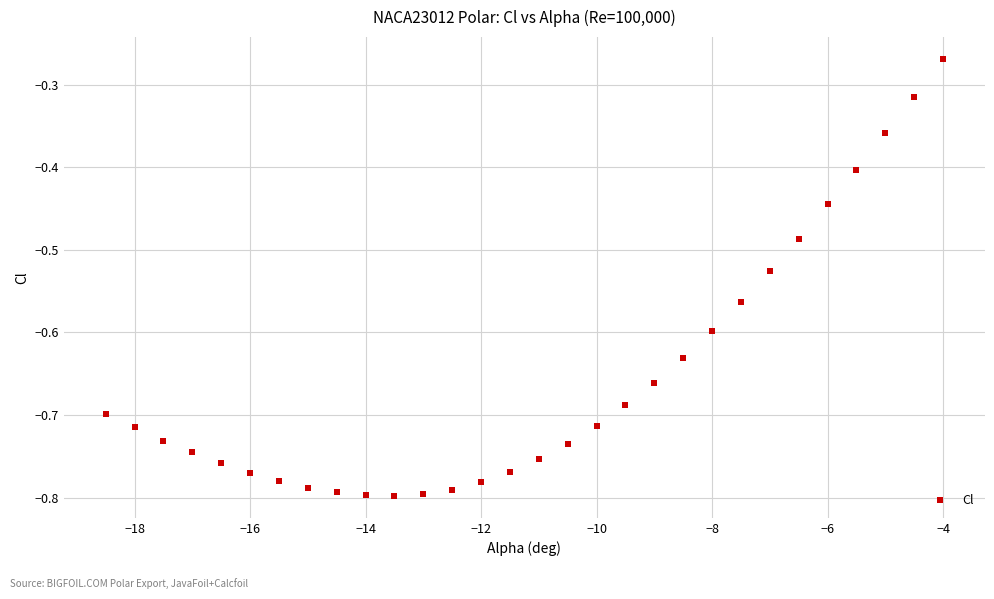

What is the range of X values (max minus min)?

14.5